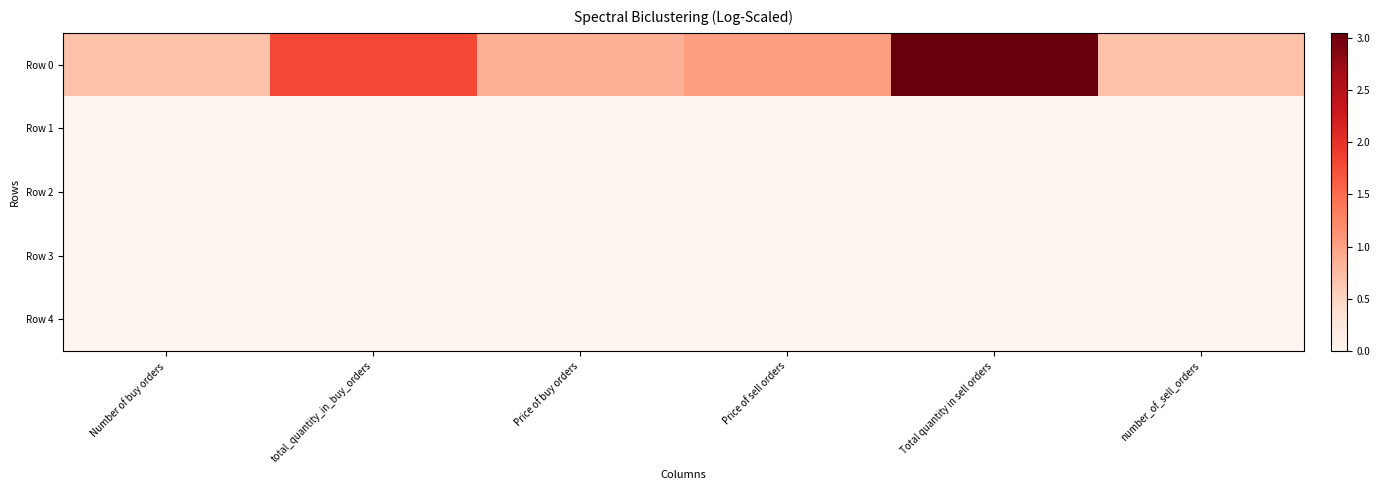

Which has a higher value, Total quantity in sell orders or Price of sell orders?

Total quantity in sell orders